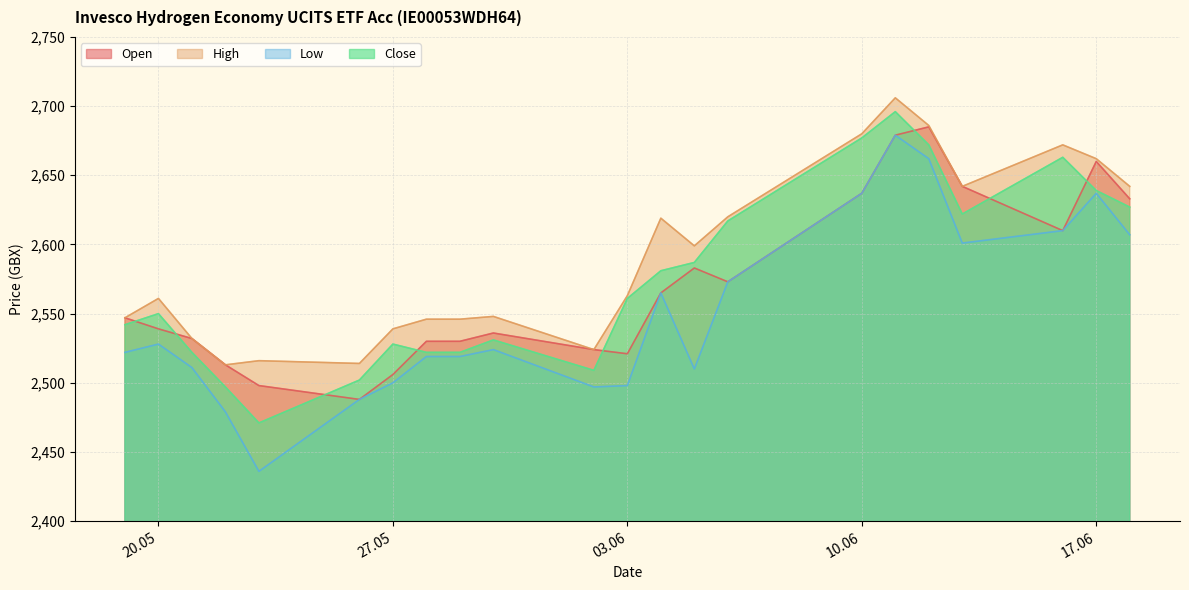

Rank the series by their maximum value, from highest to lowest.

High, Close, Open, Low